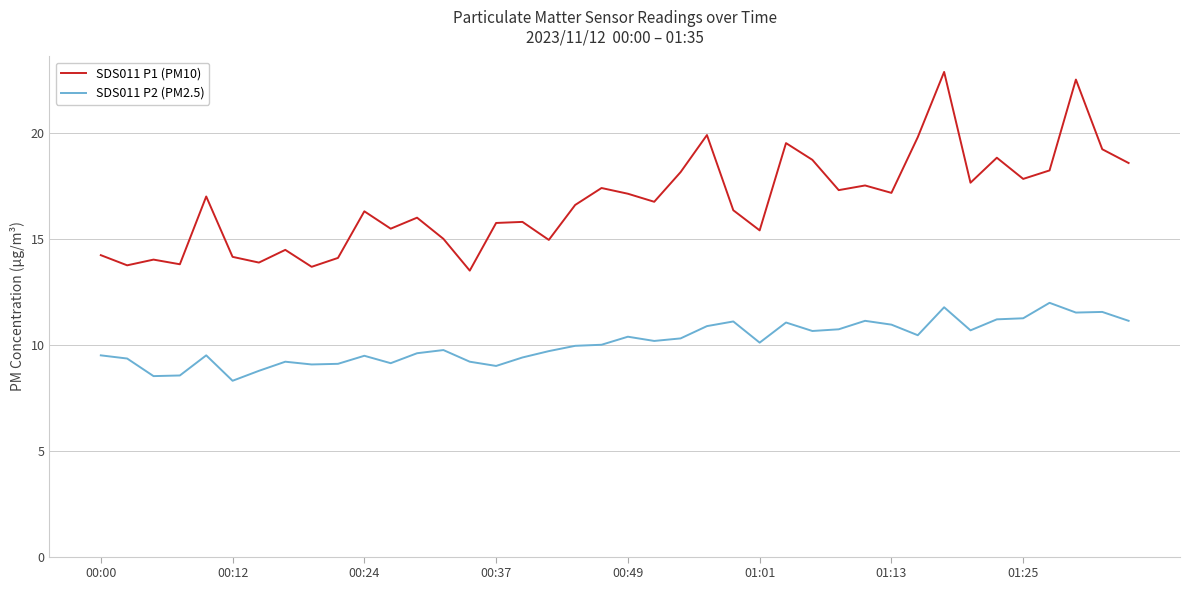

What is the difference between the maximum and minimum values in the SDS011 P2 (PM2.5) series?

3.7